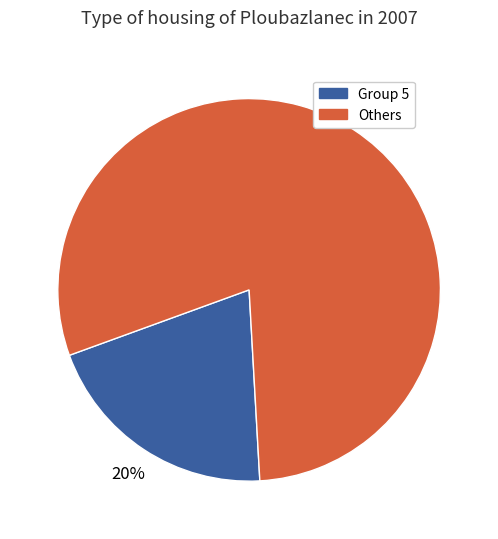

To the nearest percent, what is the average slice percentage?

50%